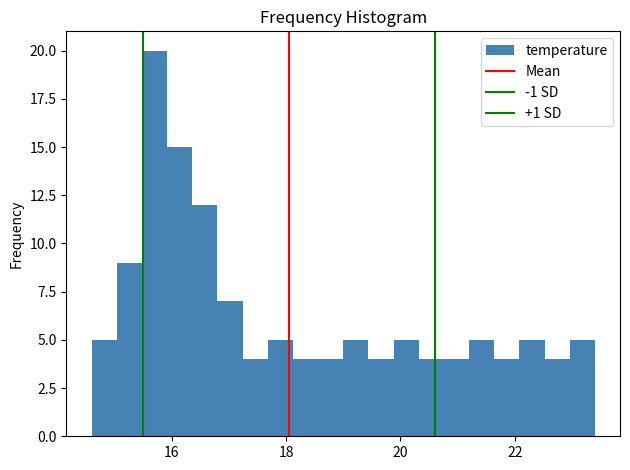

Read against the x-axis, roughly where is the centre of the tallest bar?

15.8